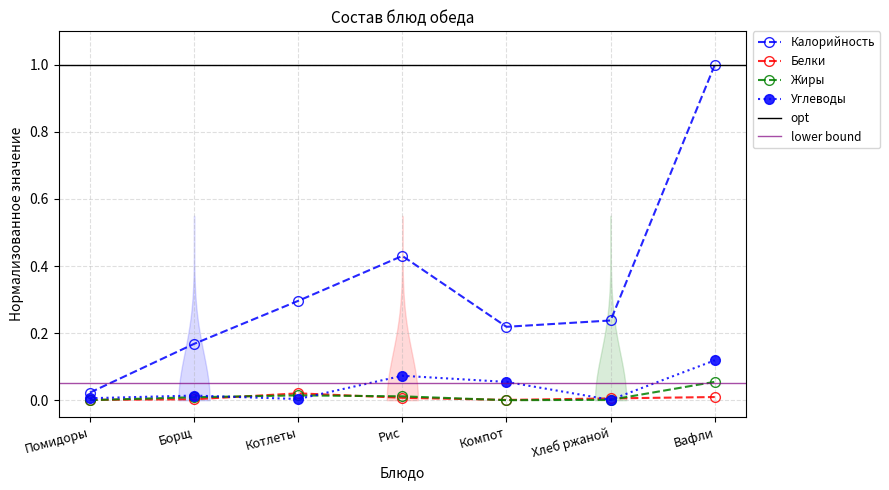

True or false: Белки and Калорийность intersect in this chart.

False